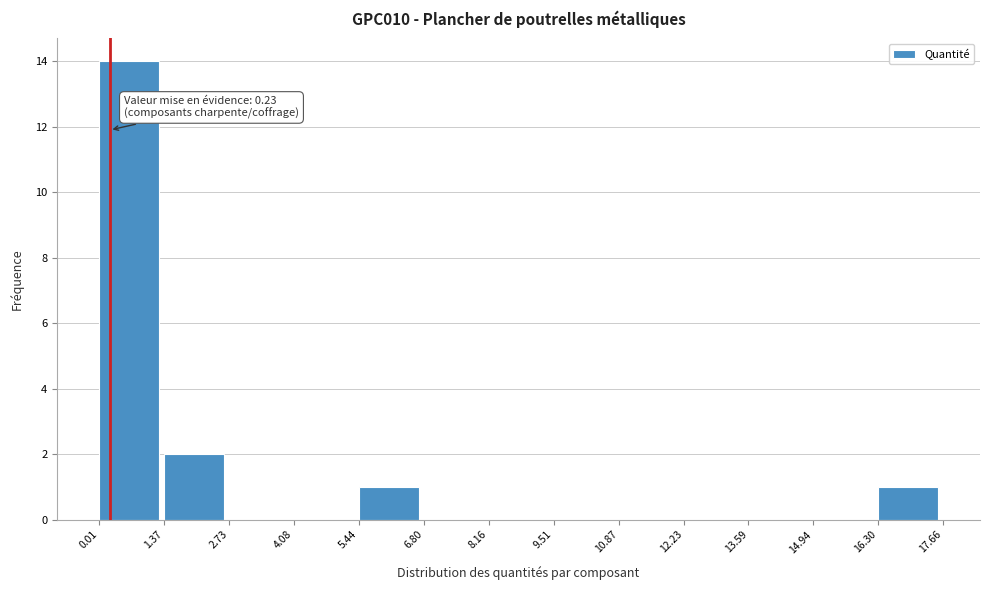

Over which range of the x-axis is the bar tallest?

0.01 to 1.37